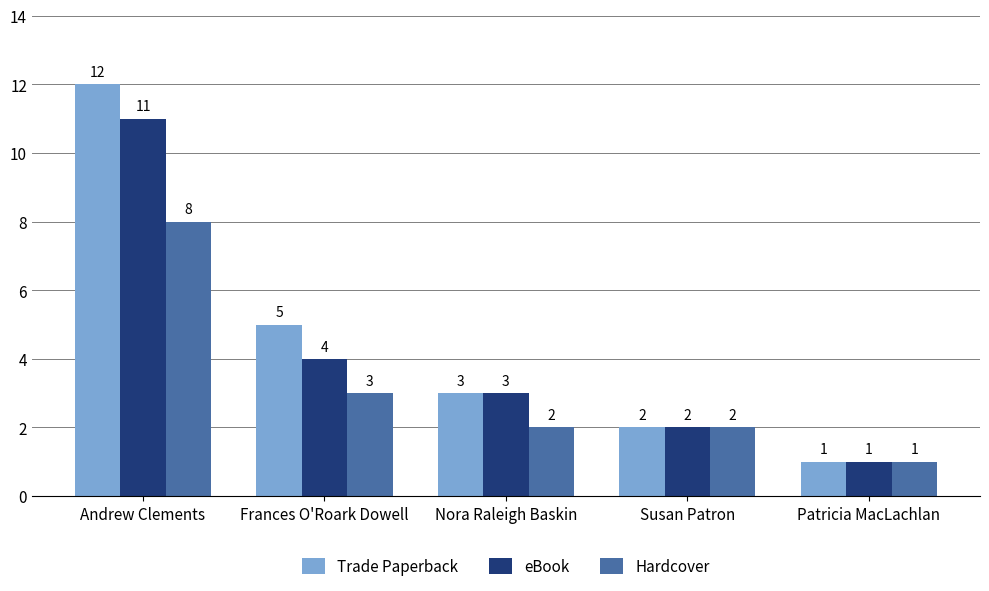

What value does the Hardcover series have at Nora Raleigh Baskin?

2